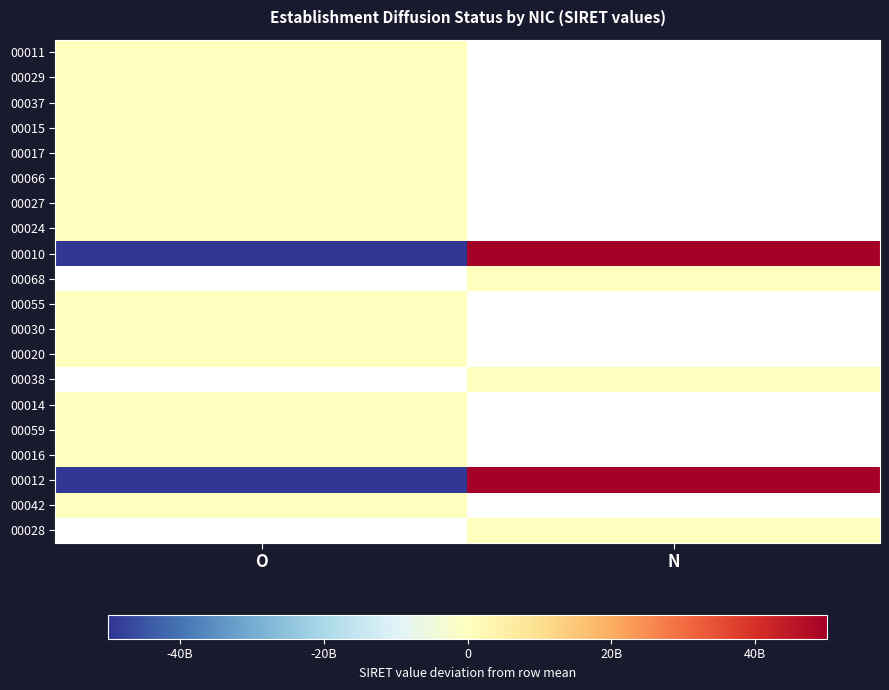

What is the total value across all series at O?

-2241449500032